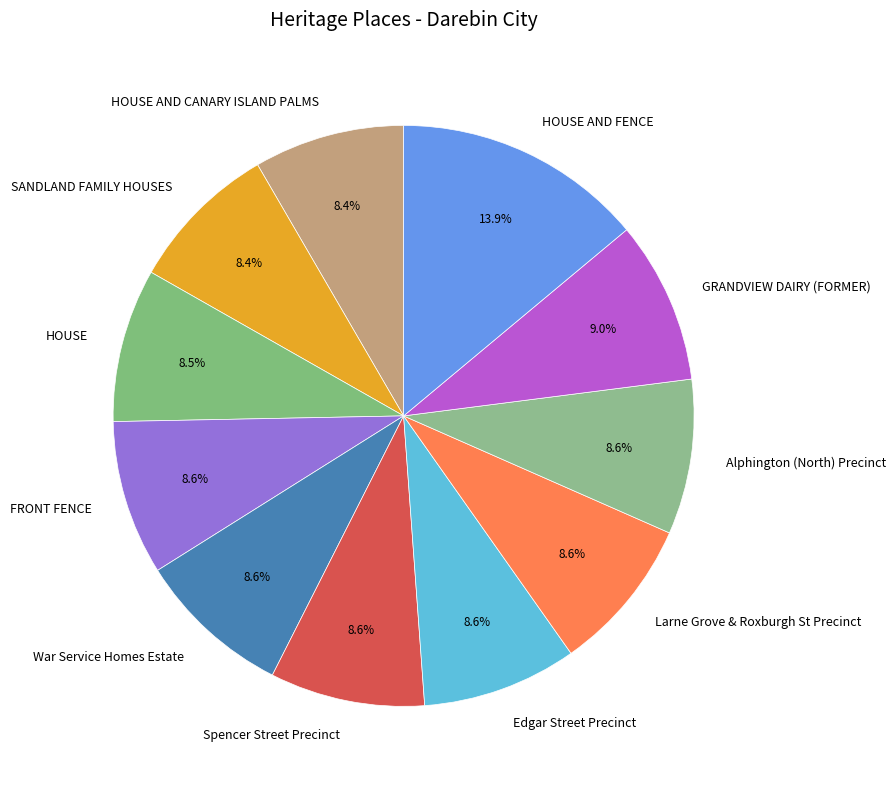

How many slices are in this pie chart?

11